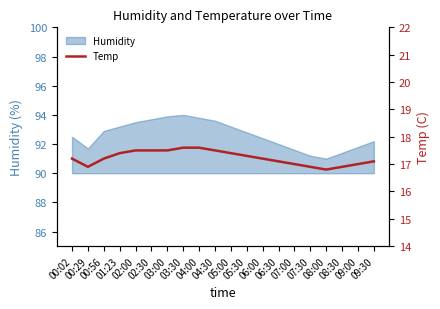

What is the label of the 14th point from the left?

06:30